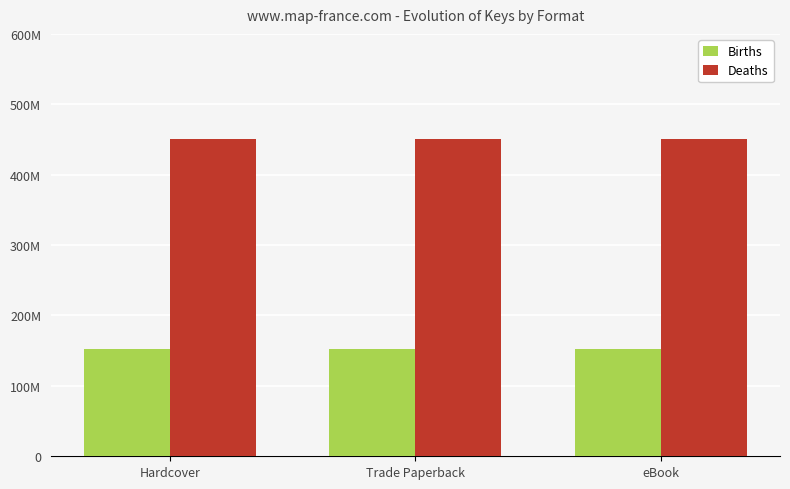

Are the bars horizontal?

No